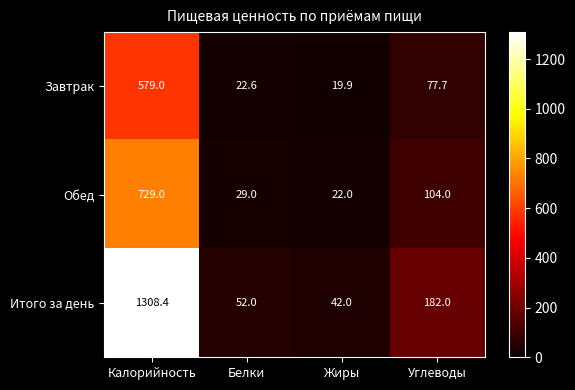

Which series has the largest total across all categories?

Итого за день